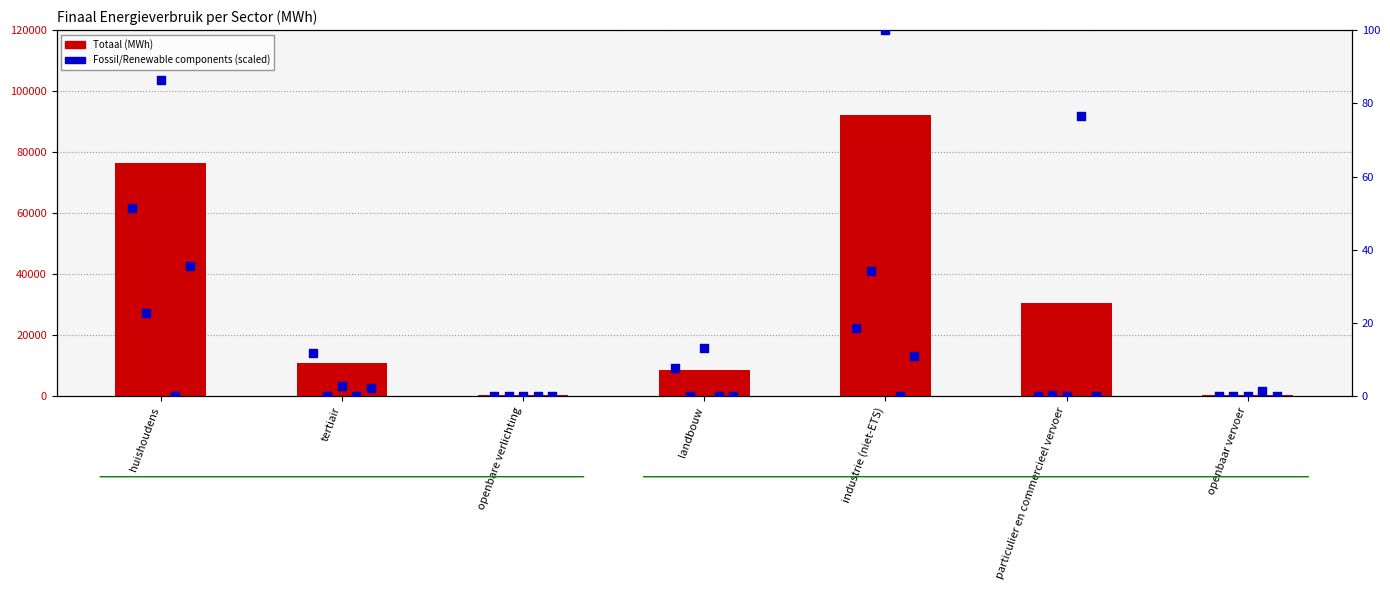

At which category is the sum across all series the highest?

industrie (niet-ETS)